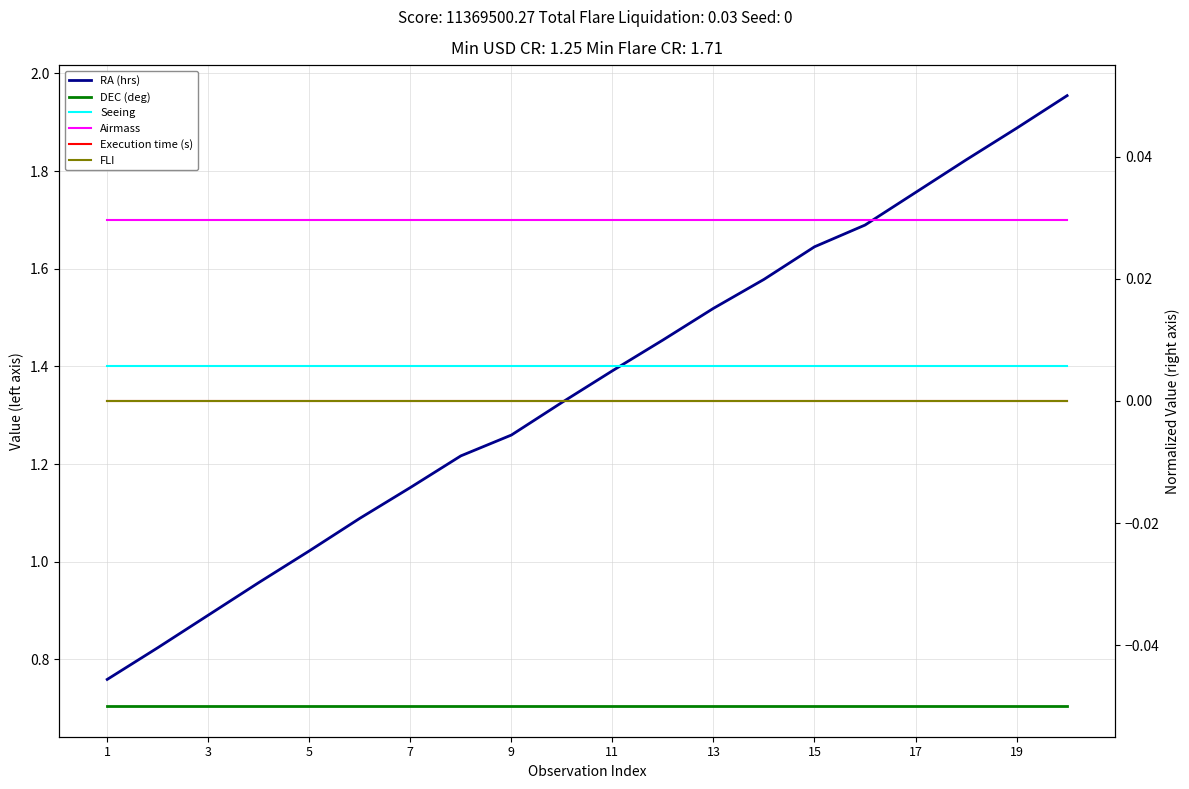

Reading left to right, what are all the values shown in this chart?

RA (hrs): 0.8	0.8	0.9	1.0	1.0	1.1	1.2	1.2	1.3	1.3	1.4	1.5	1.5	1.6	1.6	1.7	1.8	1.8	1.9	2.0
DEC (deg): 0.7	0.7	0.7	0.7	0.7	0.7	0.7	0.7	0.7	0.7	0.7	0.7	0.7	0.7	0.7	0.7	0.7	0.7	0.7	0.7
Seeing: 1.4	1.4	1.4	1.4	1.4	1.4	1.4	1.4	1.4	1.4	1.4	1.4	1.4	1.4	1.4	1.4	1.4	1.4	1.4	1.4
Airmass: 1.7	1.7	1.7	1.7	1.7	1.7	1.7	1.7	1.7	1.7	1.7	1.7	1.7	1.7	1.7	1.7	1.7	1.7	1.7	1.7
Execution time (s): 0.0	0.0	0.0	0.0	0.0	0.0	0.0	0.0	0.0	0.0	0.0	0.0	0.0	0.0	0.0	0.0	0.0	0.0	0.0	0.0
FLI: 0.0	0.0	0.0	0.0	0.0	0.0	0.0	0.0	0.0	0.0	0.0	0.0	0.0	0.0	0.0	0.0	0.0	0.0	0.0	0.0